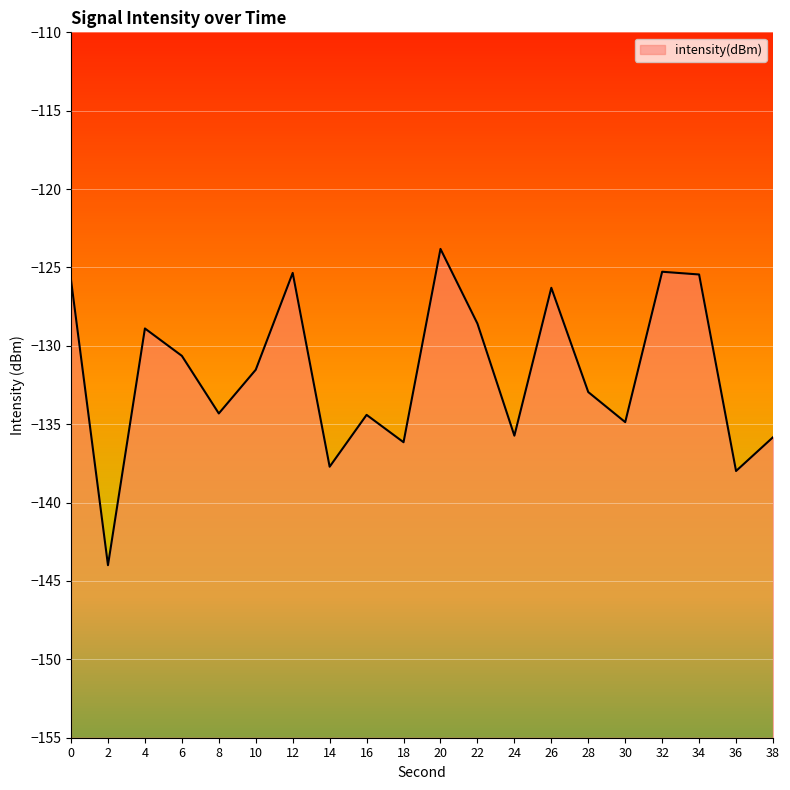

Count the number of categories in the chart.

20